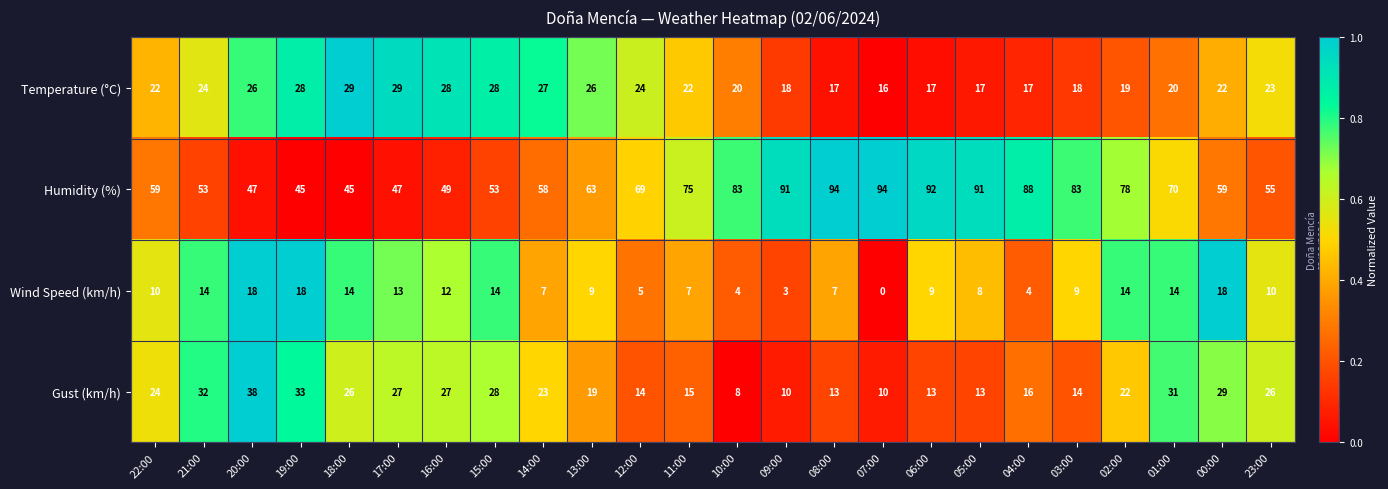

What is the approximate value of Gust (km/h) at 17:00?

27